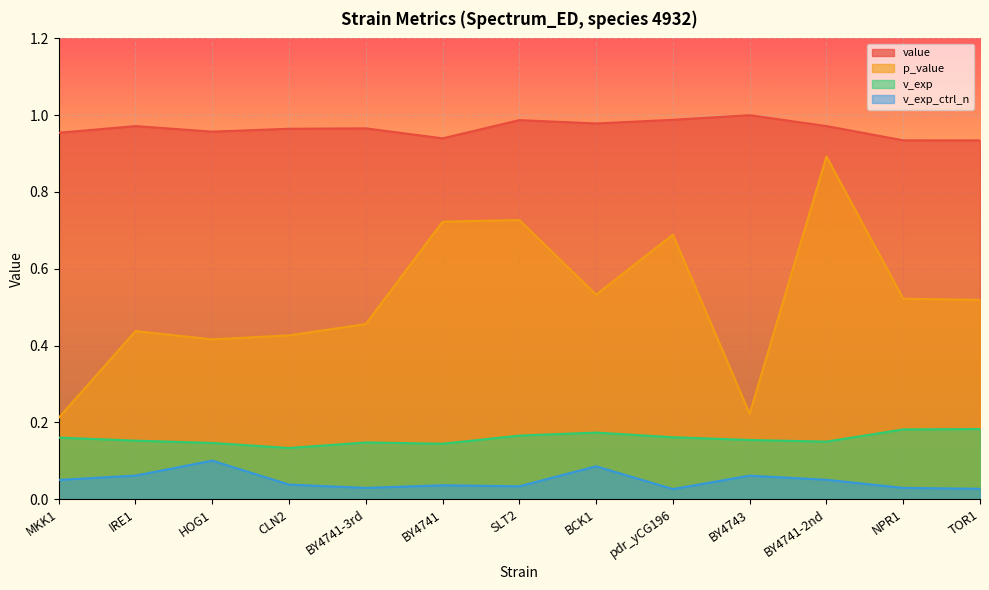

Is it true that p_value equals 0.1 at MKK1?

False